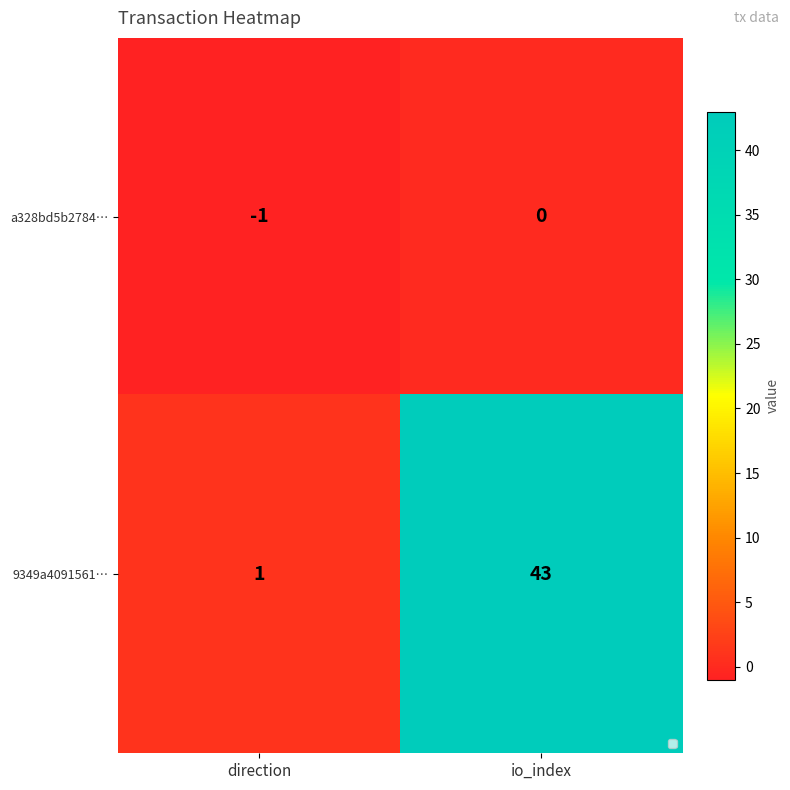

What is the average value of the 9349a4091561… series?

22